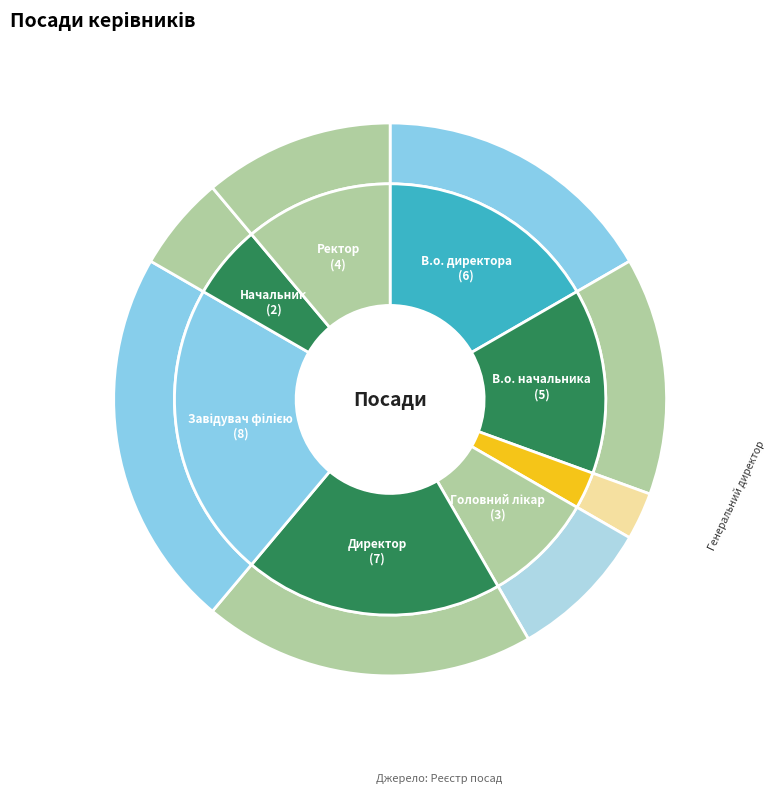

To the nearest percent, what percentage of the pie is Директор?

19%